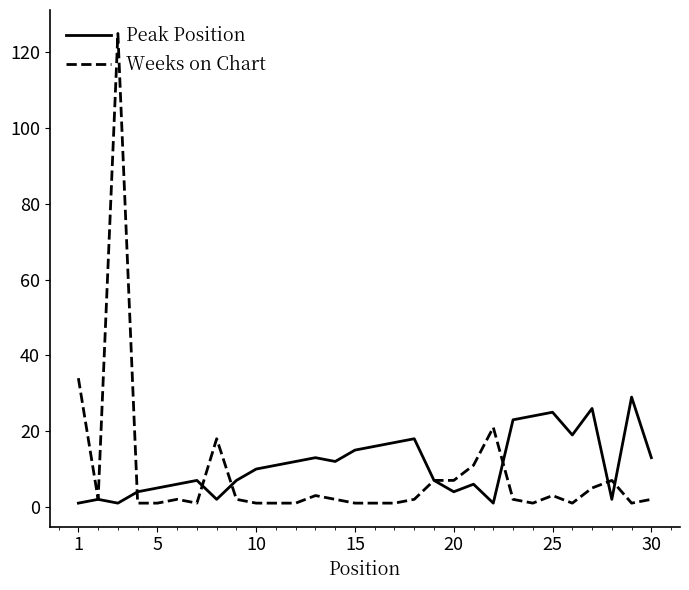

True or false: Weeks on Chart and Peak Position intersect in this chart.

True